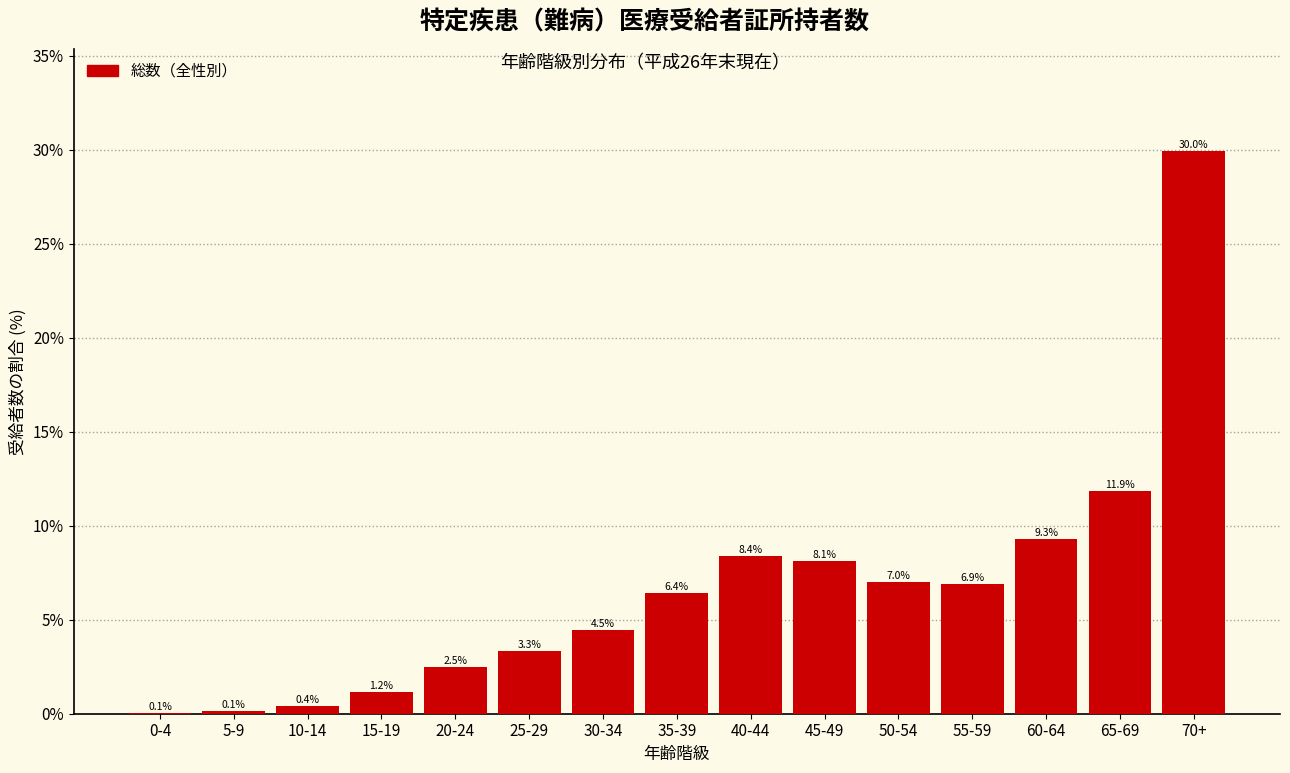

Reading left to right, extract all data points from this chart.

0-4=0.1	5-9=0.1	10-14=0.4	15-19=1.2	20-24=2.5	25-29=3.3	30-34=4.5	35-39=6.4	40-44=8.4	45-49=8.1	50-54=7.0	55-59=6.9	60-64=9.3	65-69=11.9	70+=30.0